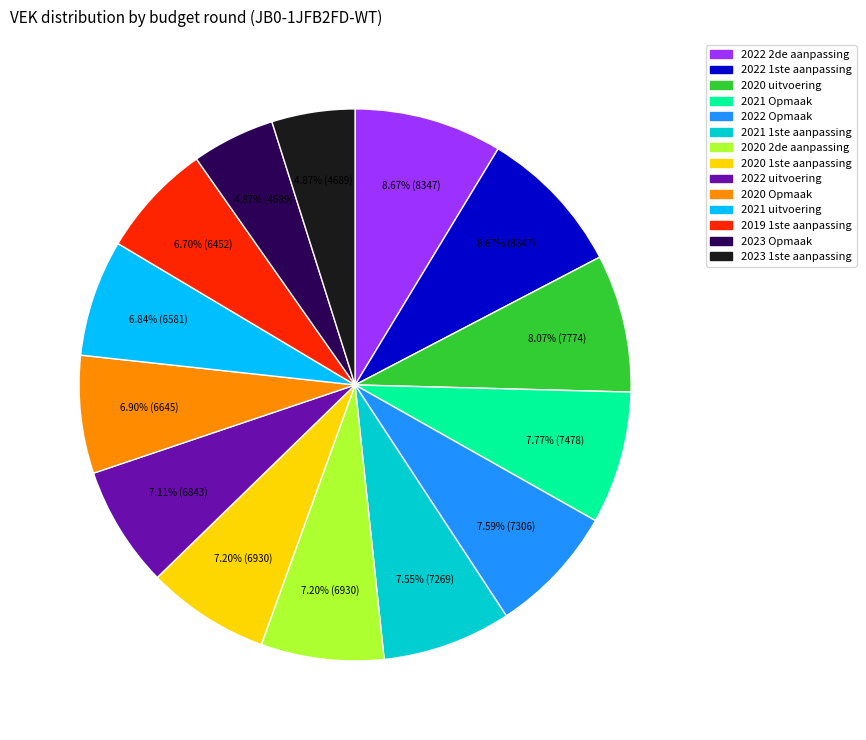

Is there any slice that represents more than half of the pie?

No